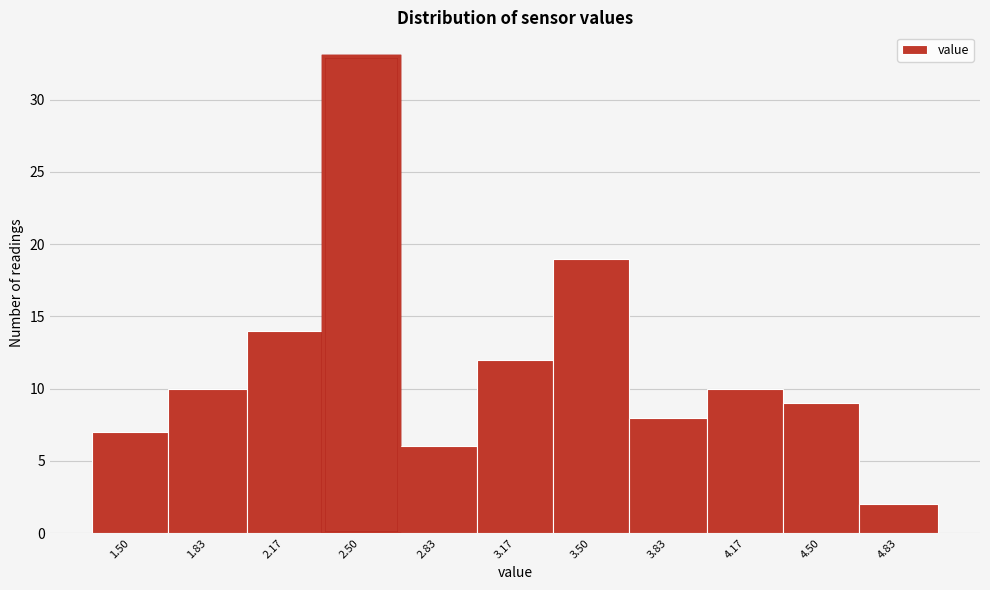

Reading right to left, transcribe all the data shown in this chart.

4.83=2	4.50=9	4.17=10	3.83=8	3.50=19	3.17=12	2.83=6	2.50=33	2.17=14	1.83=10	1.50=7